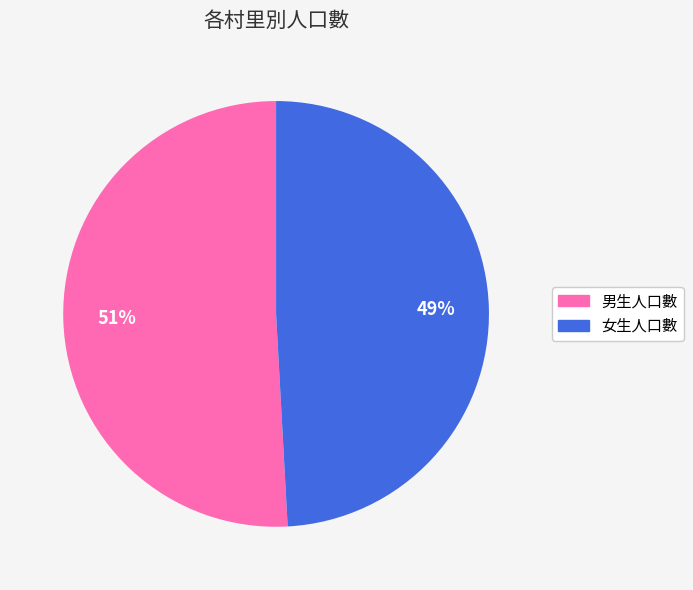

Does any single category account for the majority?

Yes